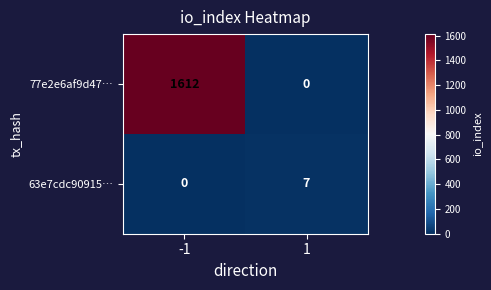

How many series are shown in this chart?

2